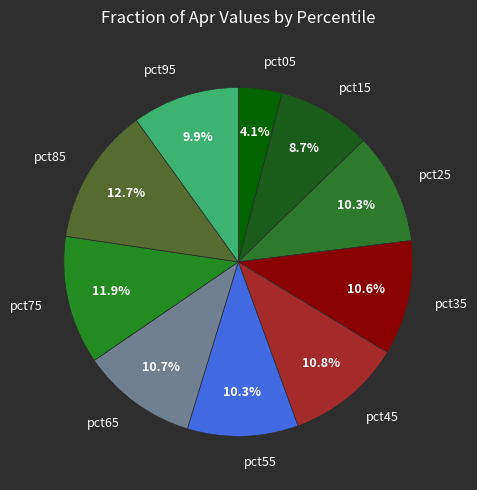

How many segments does this pie chart have?

10